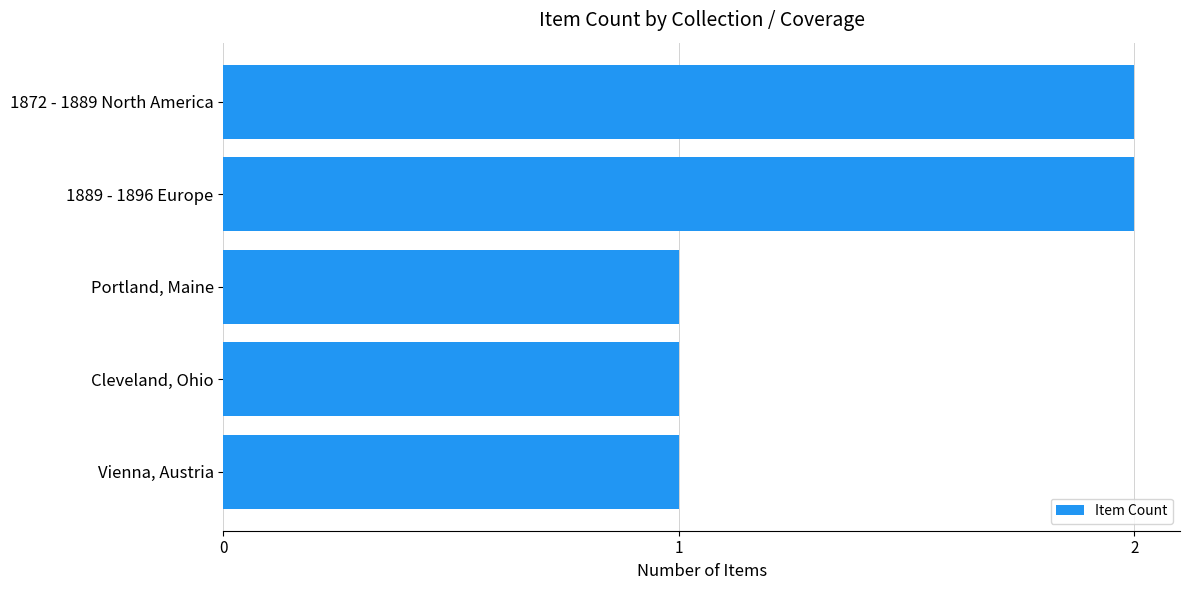

What is the sum of all values?

7